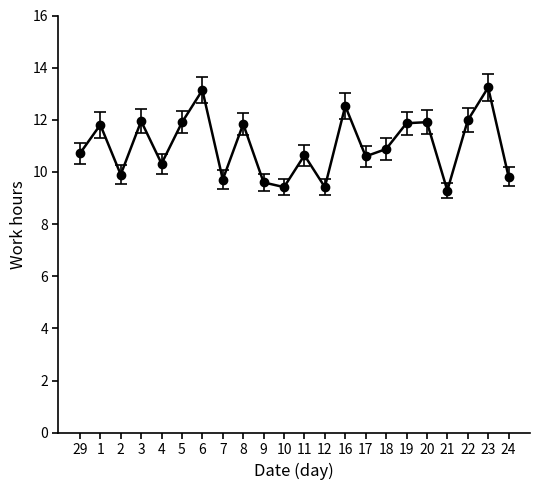

Where is the first local maximum?

1